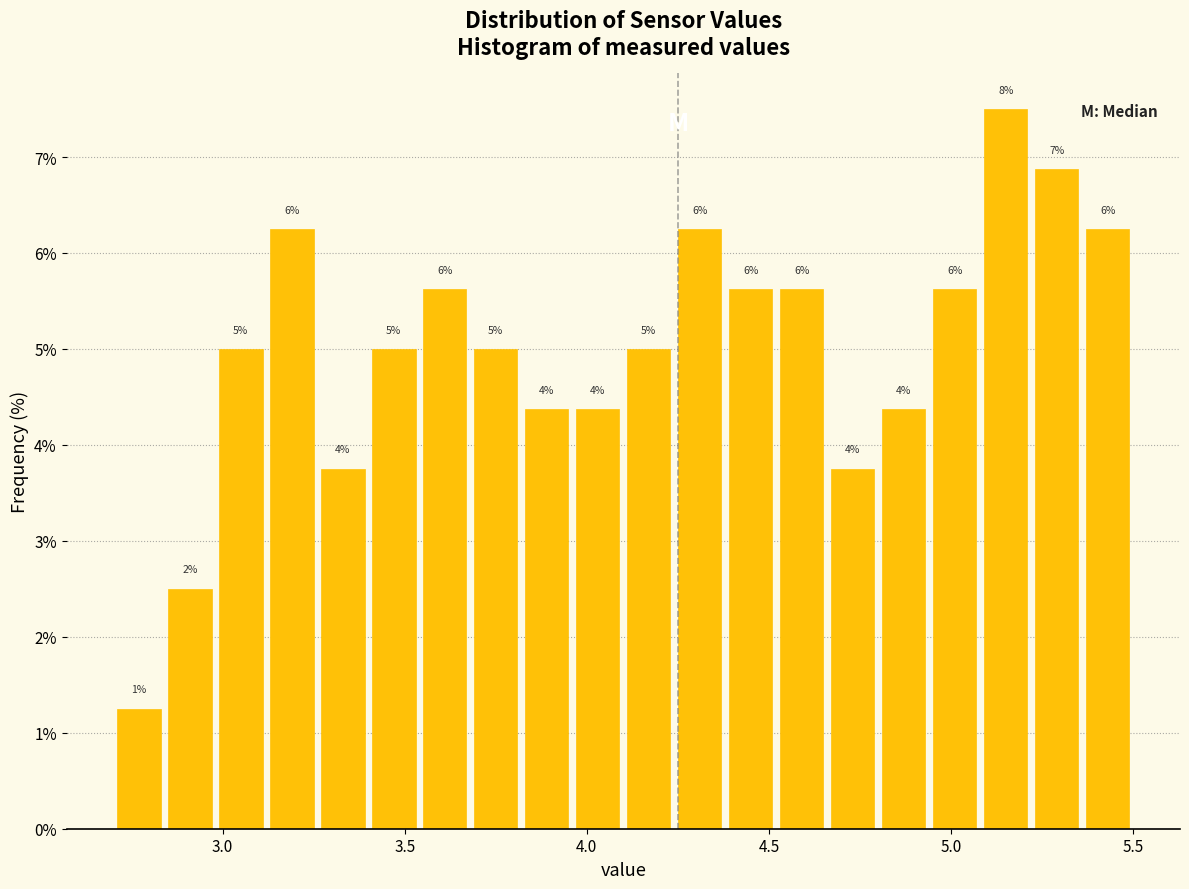

Read against the x-axis, roughly where is the centre of the tallest bar?

5.15